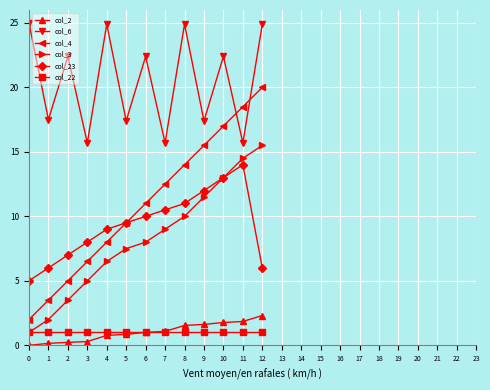

How many lines are shown in the chart?

6